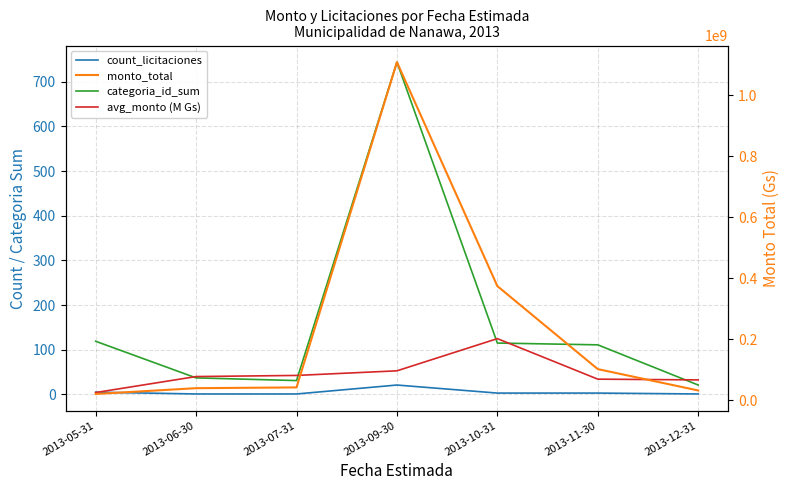

List the labels in order of categoria_id_sum value, smallest first.

2013-12-31, 2013-07-31, 2013-06-30, 2013-11-30, 2013-10-31, 2013-05-31, 2013-09-30